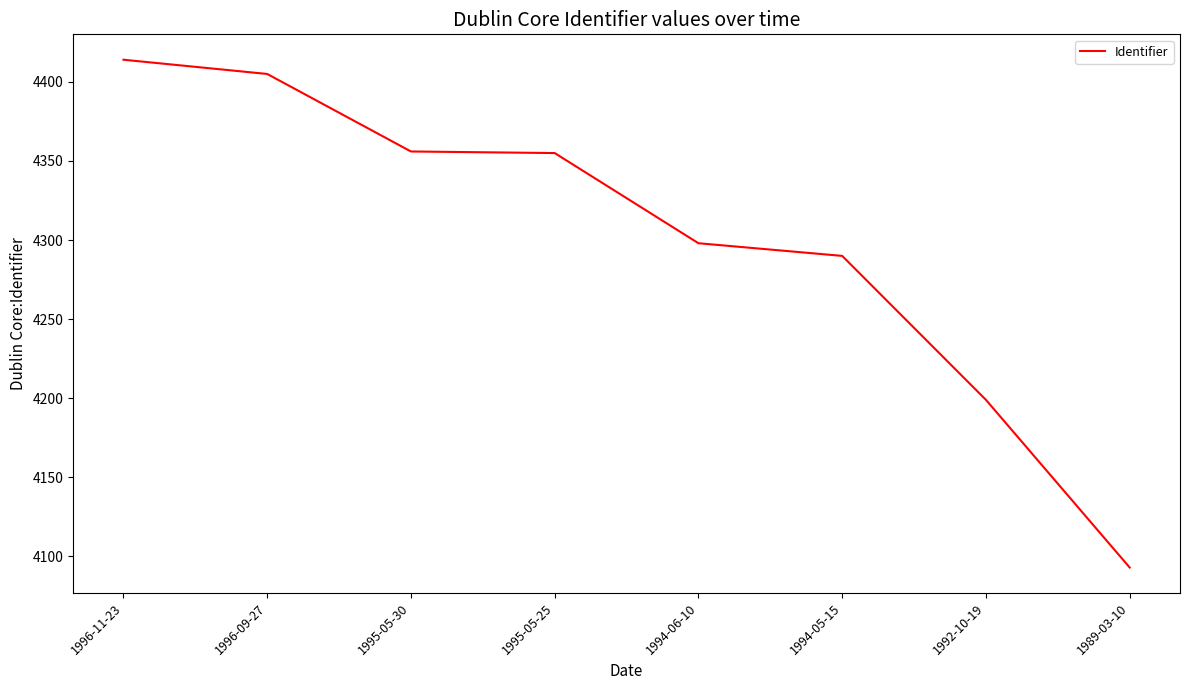

The chart shows a value of 4290 at 1994-05-15. True or false?

True